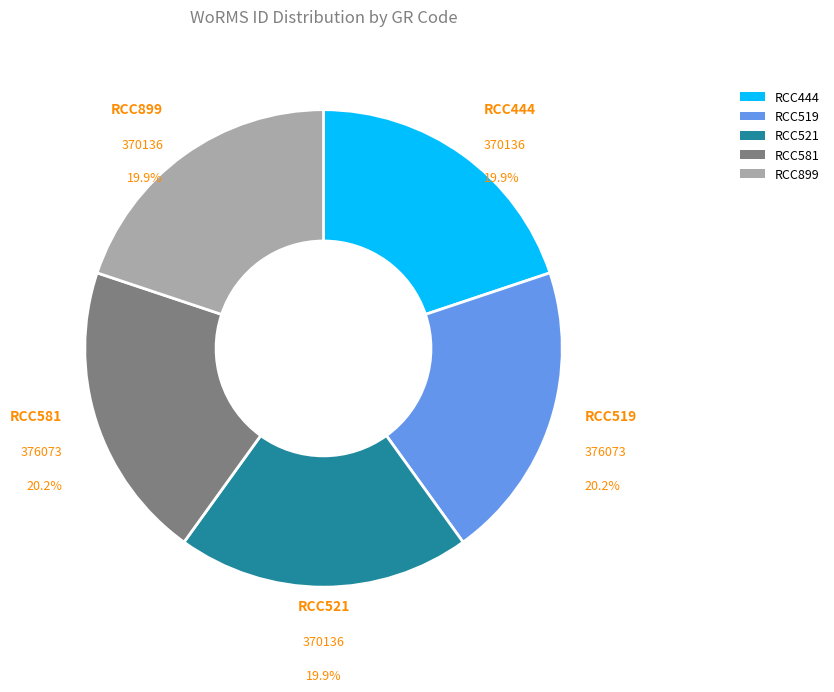

Count the number of slices in the pie.

5